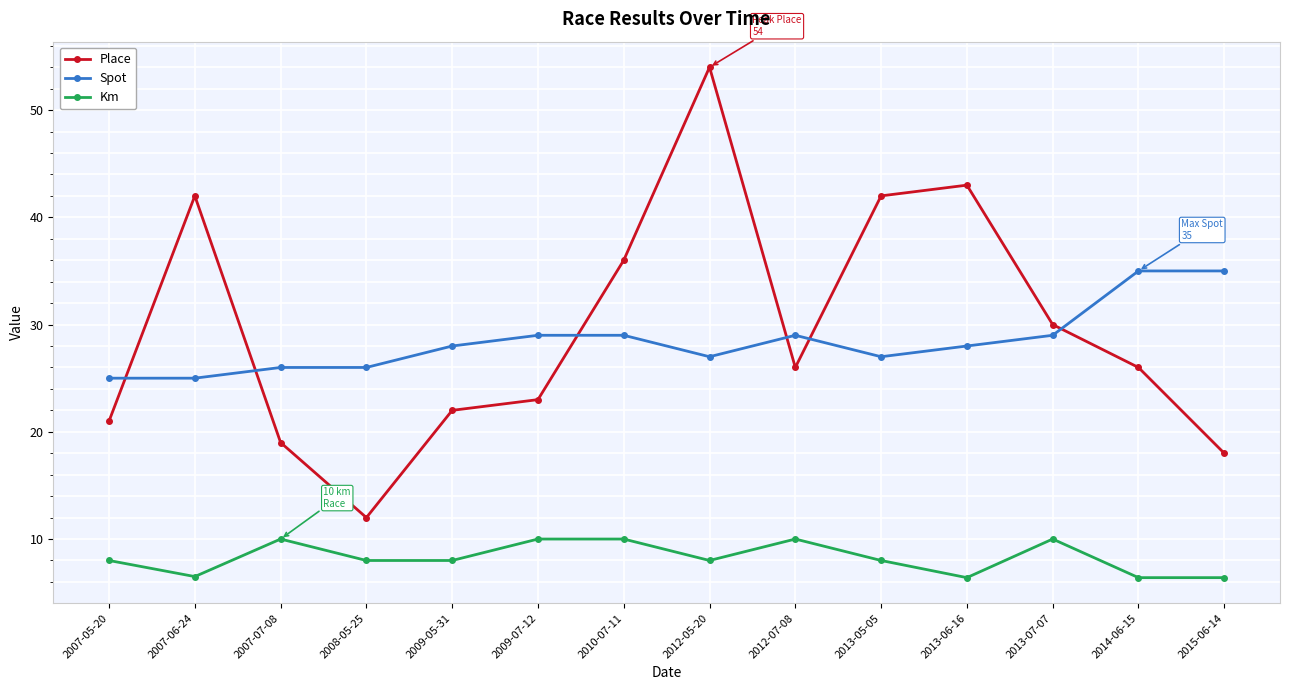

At 2008-05-25, list the series in order from largest to smallest.

Spot, Place, Km